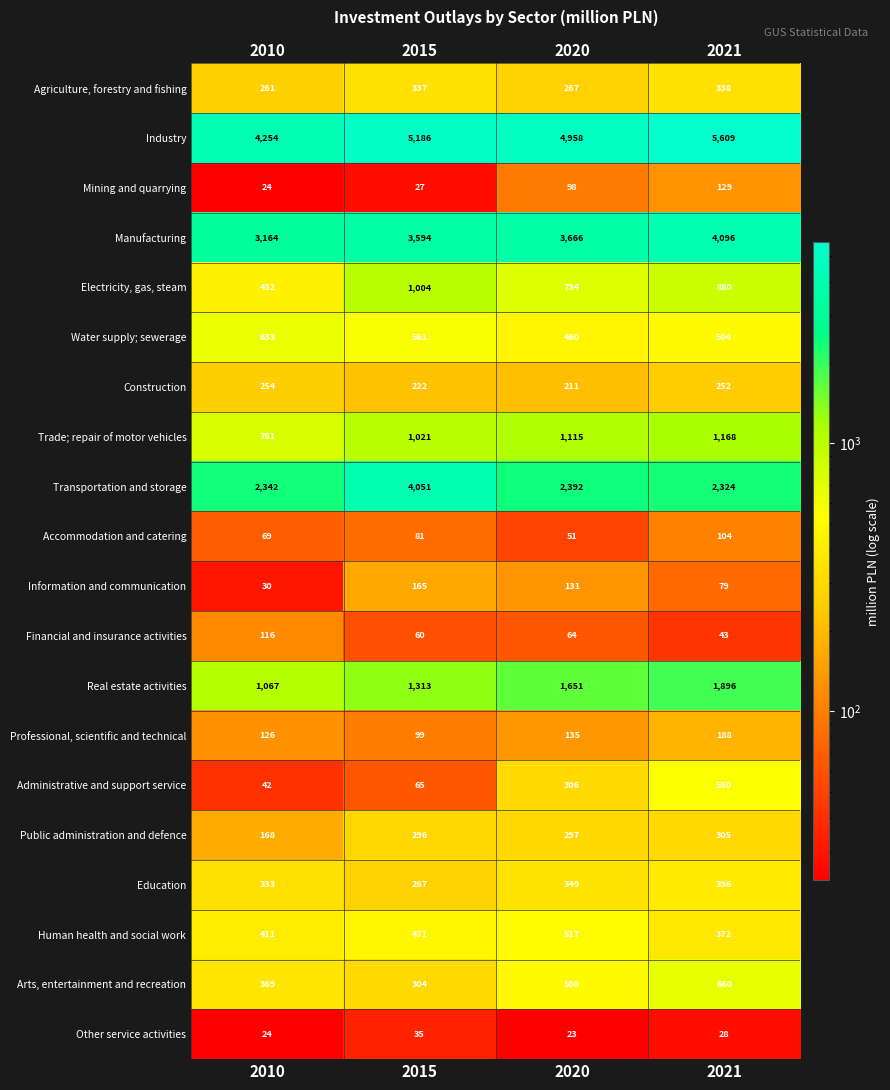

What is the difference between the second highest and minimum values in the Human health and social work series?

99